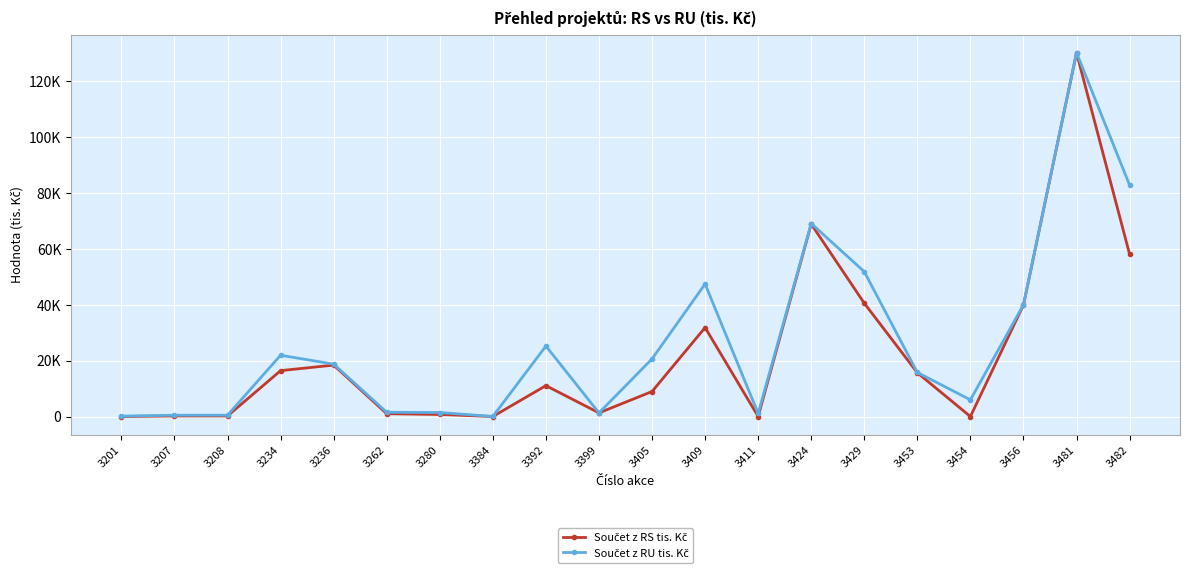

Reading left to right, list all the values displayed in this chart.

Součet z RS tis. Kč: 0.0	200.0	200.0	16400.0	18378.0	1000.0	730.0	0.0	11039.0	1300.0	8935.0	31800.0	0.0	68800.0	40500.0	15643.0	0.0	39871.0	130000.0	58000.0
Součet z RU tis. Kč: 150.0	468.1	468.1	21906.5	18723.4	1514.7	1427.3	25.4	25192.2	1300.0	20595.5	47385.1	1100.0	69000.0	51775.0	15743.5	5967.3	39933.6	130062.6	82704.1